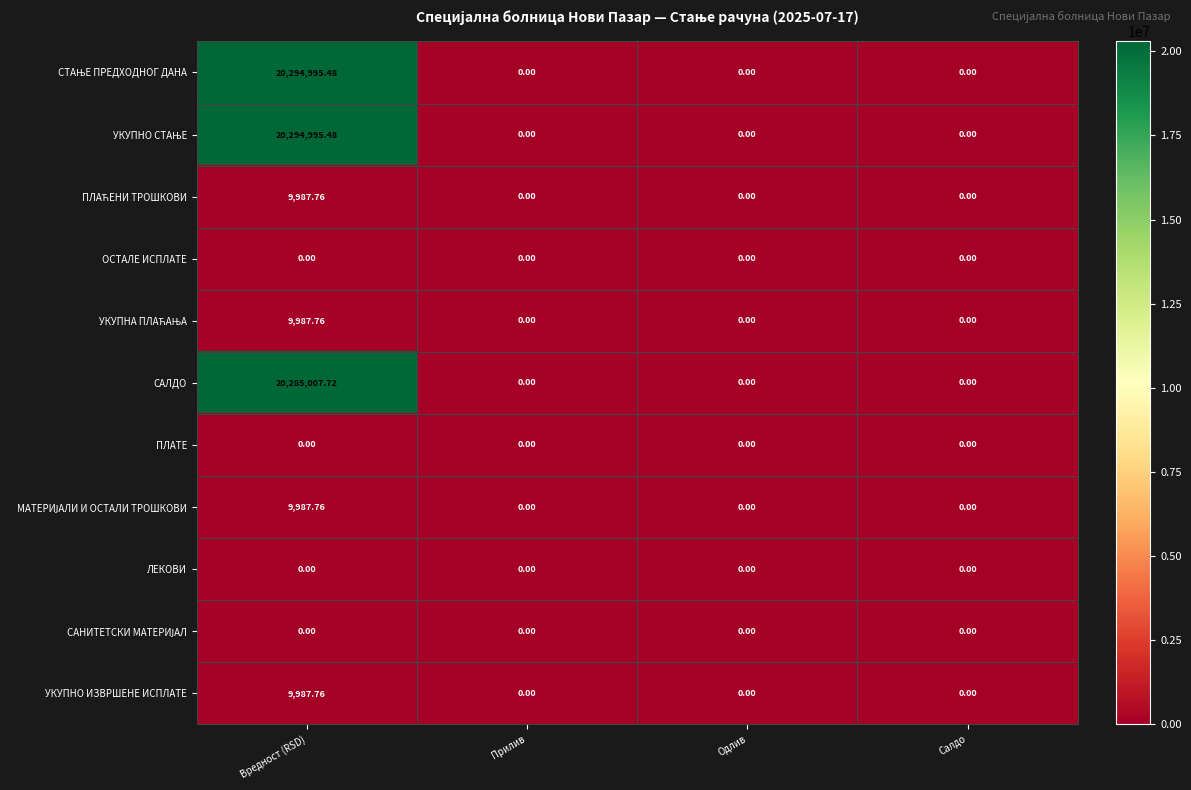

At which category is the sum across all series the highest?

Вредност (RSD)